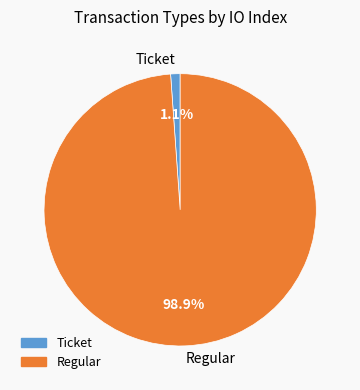

Which category has the smallest portion of the pie?

Ticket